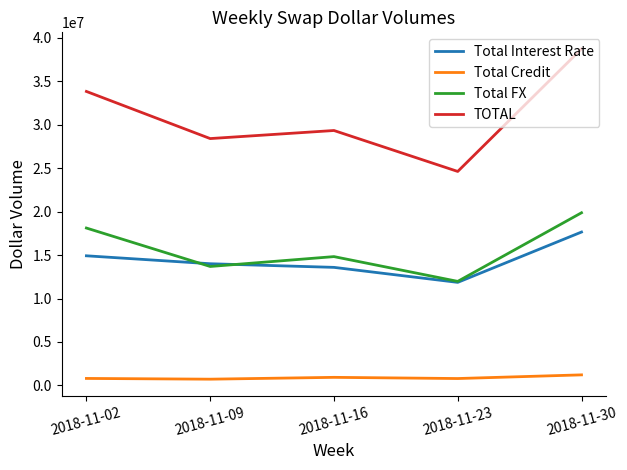

List the series in order of their peak value, highest first.

TOTAL, Total FX, Total Interest Rate, Total Credit